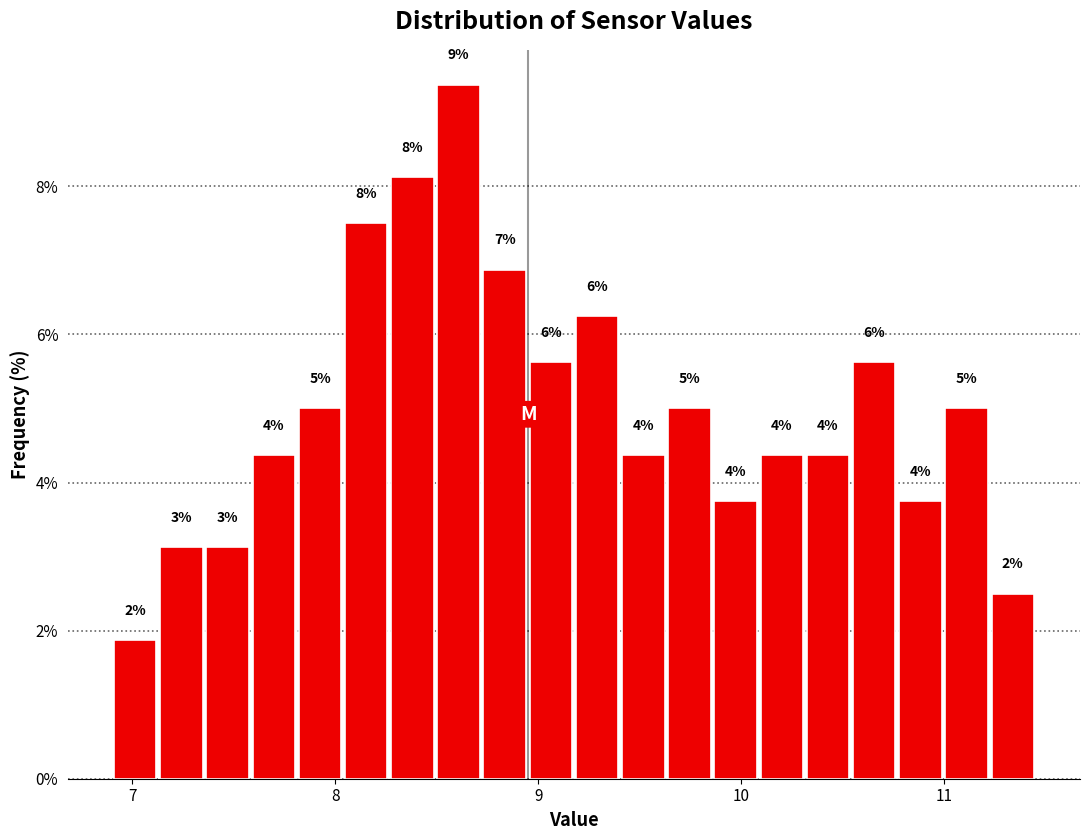

Around what value on the x-axis is the tallest bar? Give the approximate position of its centre, as read against the axis.

8.6